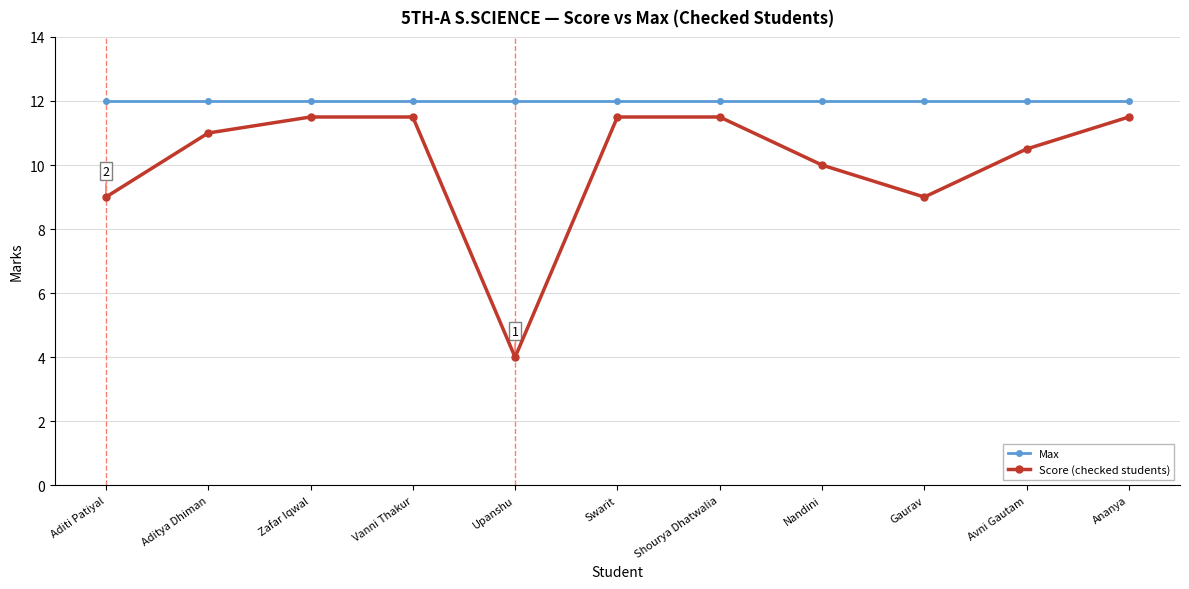

Which series changed the most between Upanshu and Swarit?

Score (checked students)